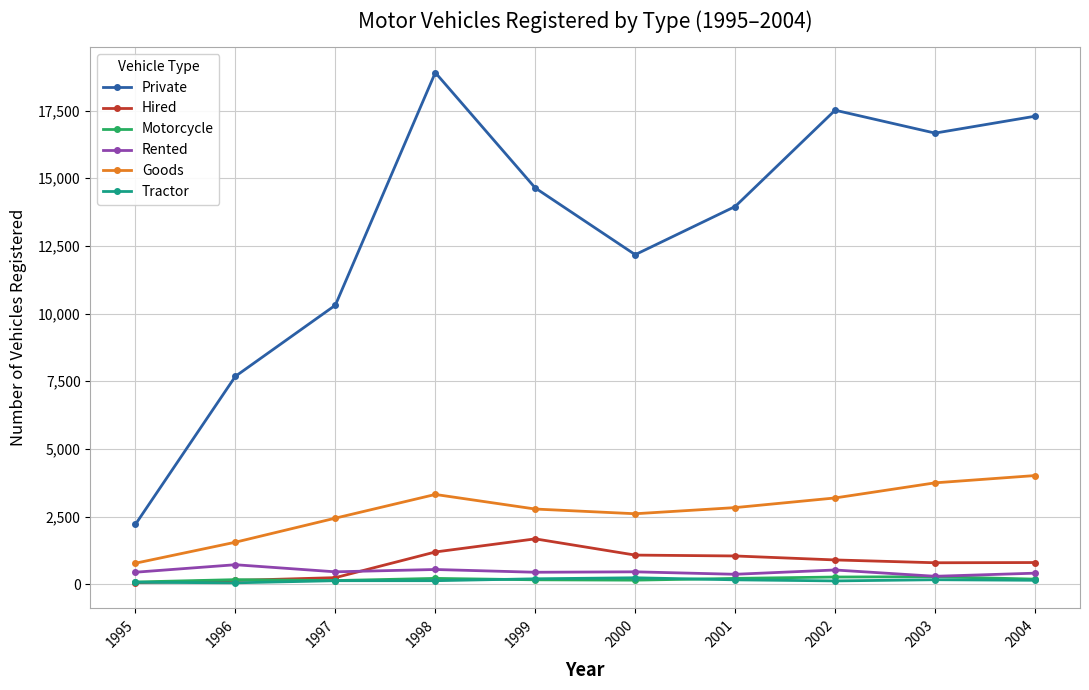

True or false: Private has more than 0 interior local peaks.

True